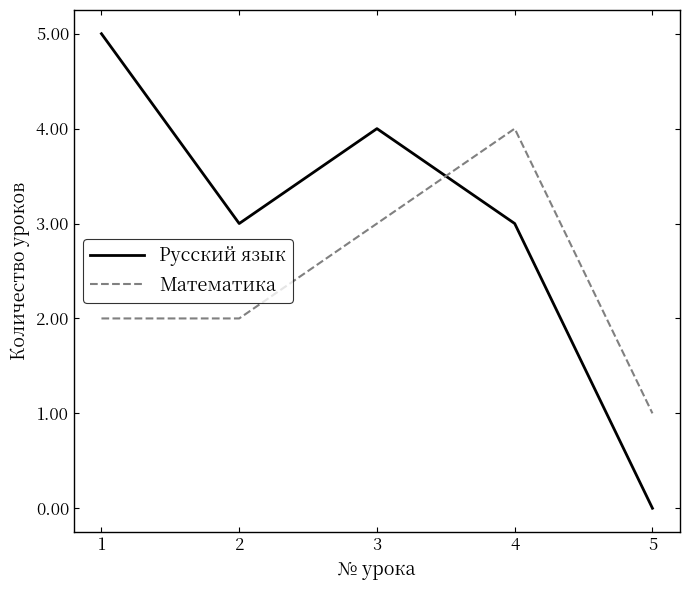

Is the value of Русский язык at 1 greater than the value of Математика at 3?

Yes